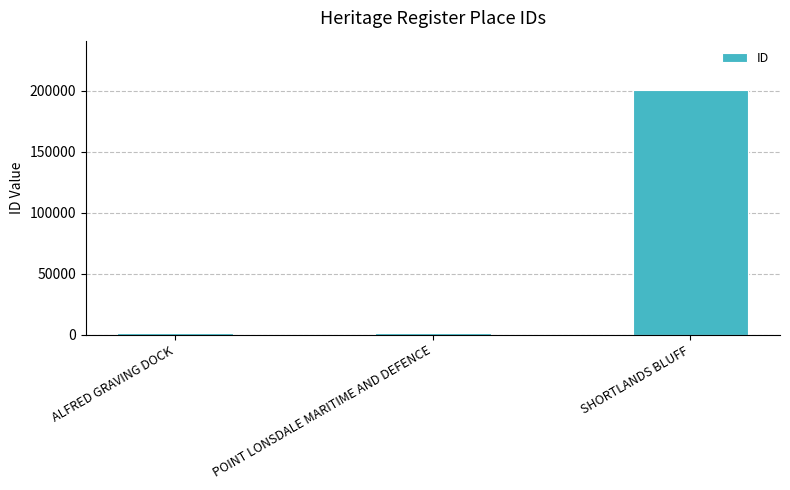

What position from the left is POINT LONSDALE MARITIME AND DEFENCE?

2